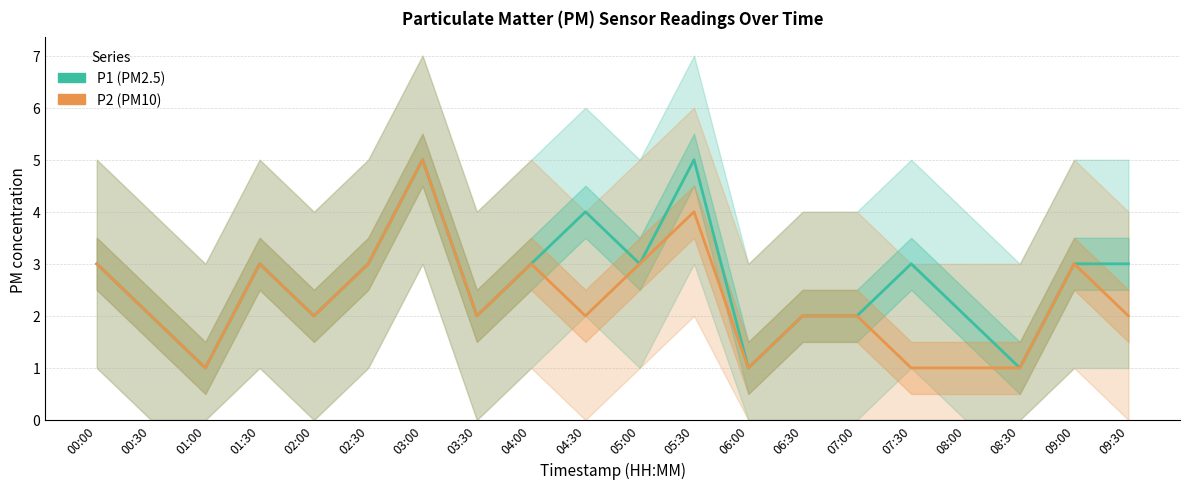

What is the minimum value shown in the chart?

1